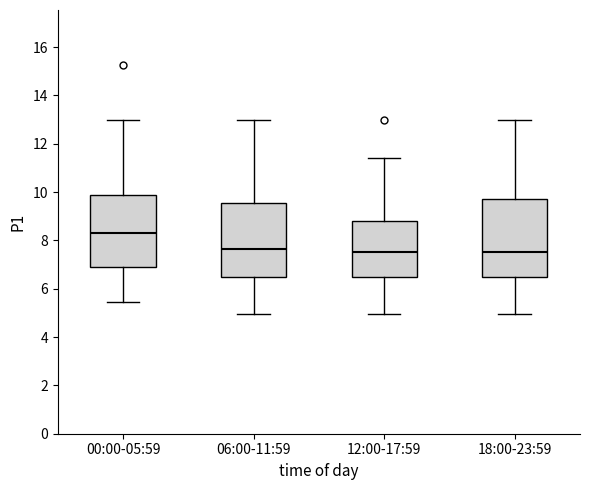

Reading left to right, transcribe this box plot: for each box, give where its median line is, the range the box spans, and where its two whiskers end, as read against the y-axis. The values are not printed on the chart, so give them approximately, as read against the axis.

00:00-05:59: median 8.4, box 7.0 to 10.0, whiskers 5.4 to 13.0
06:00-11:59: median 7.6, box 6.6 to 9.6, whiskers 5.0 to 13.0
12:00-17:59: median 7.6, box 6.6 to 8.8, whiskers 5.0 to 11.4
18:00-23:59: median 7.6, box 6.6 to 9.8, whiskers 5.0 to 13.0